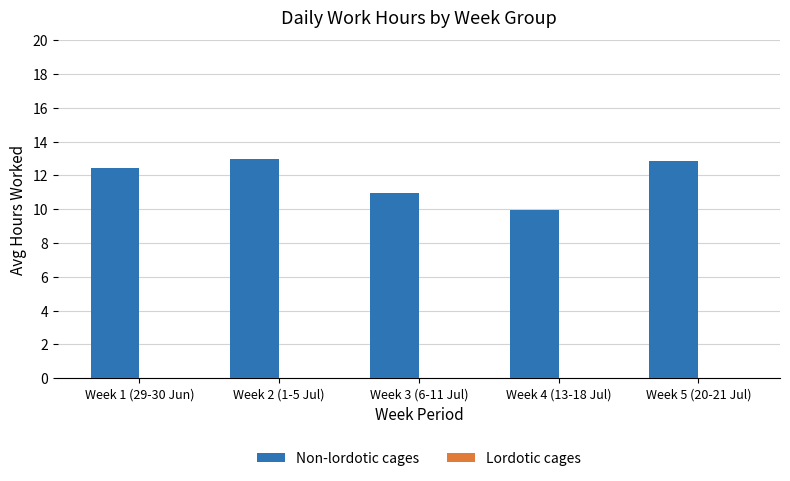

Between Week 2 (1-5 Jul) and Week 3 (6-11 Jul), which is larger?

Week 2 (1-5 Jul)